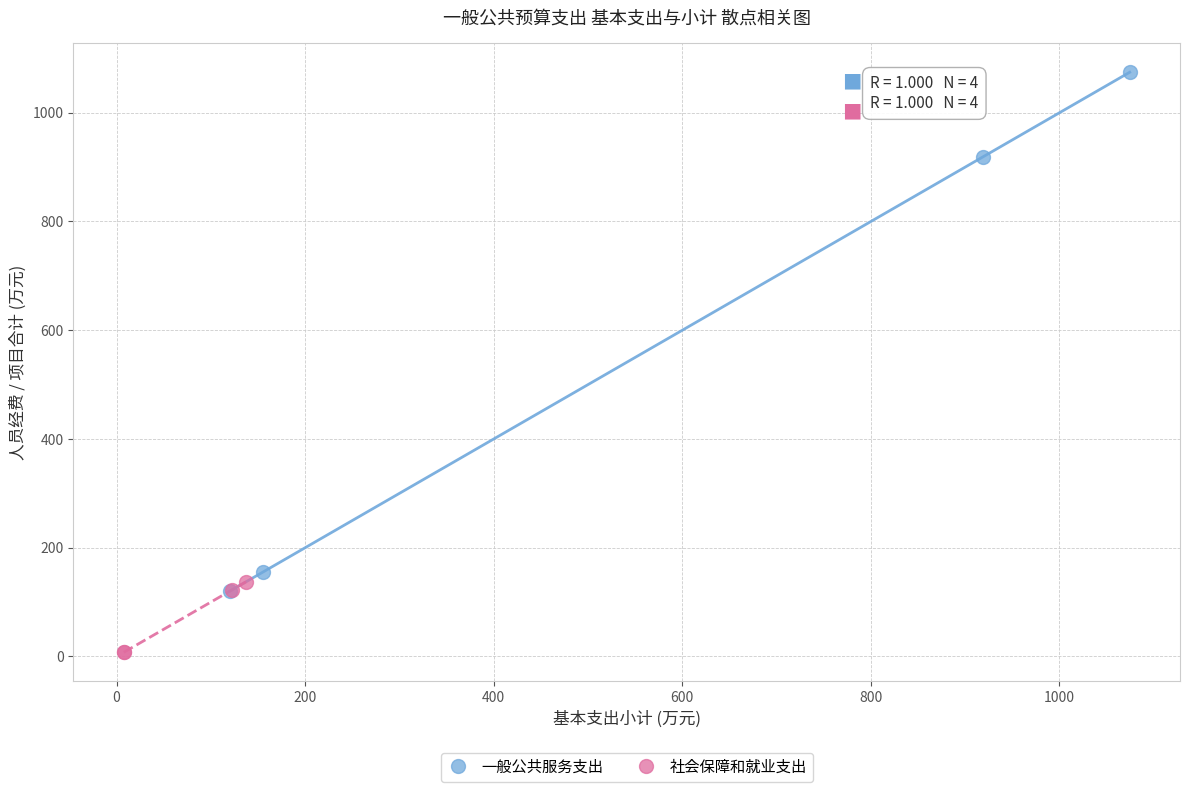

What are all the series names shown in the legend?

一般公共服务支出, 社会保障和就业支出